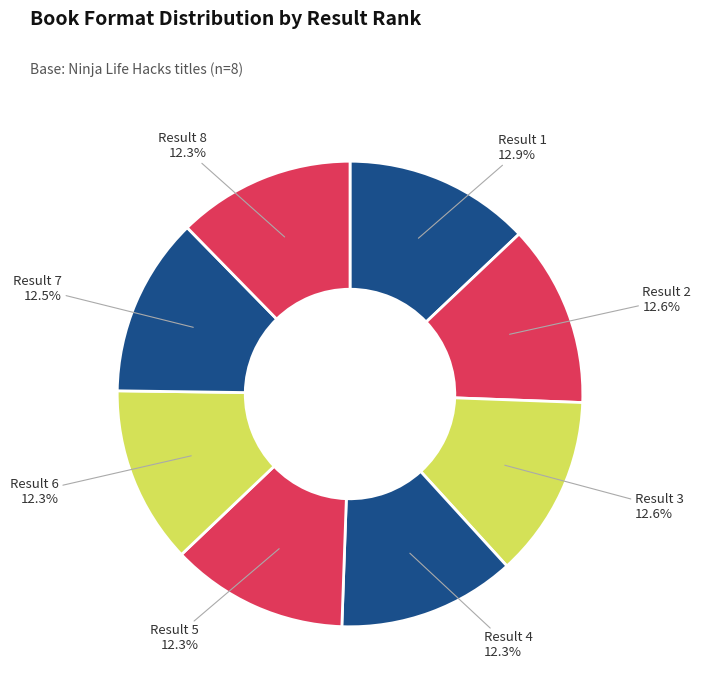

What is the ratio of the value at Result 5 to the value at Result 6?

1.0